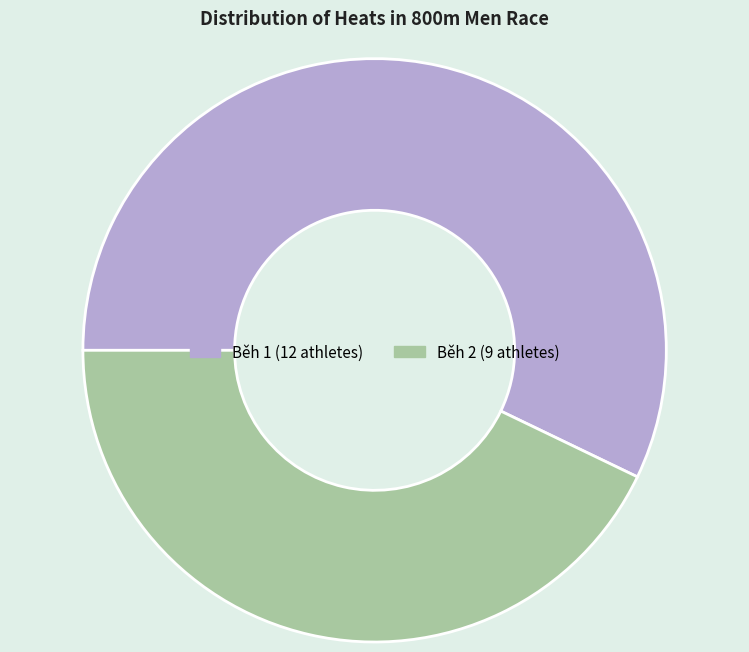

The Běh 1 slice represents 57% of the pie. True or false?

True